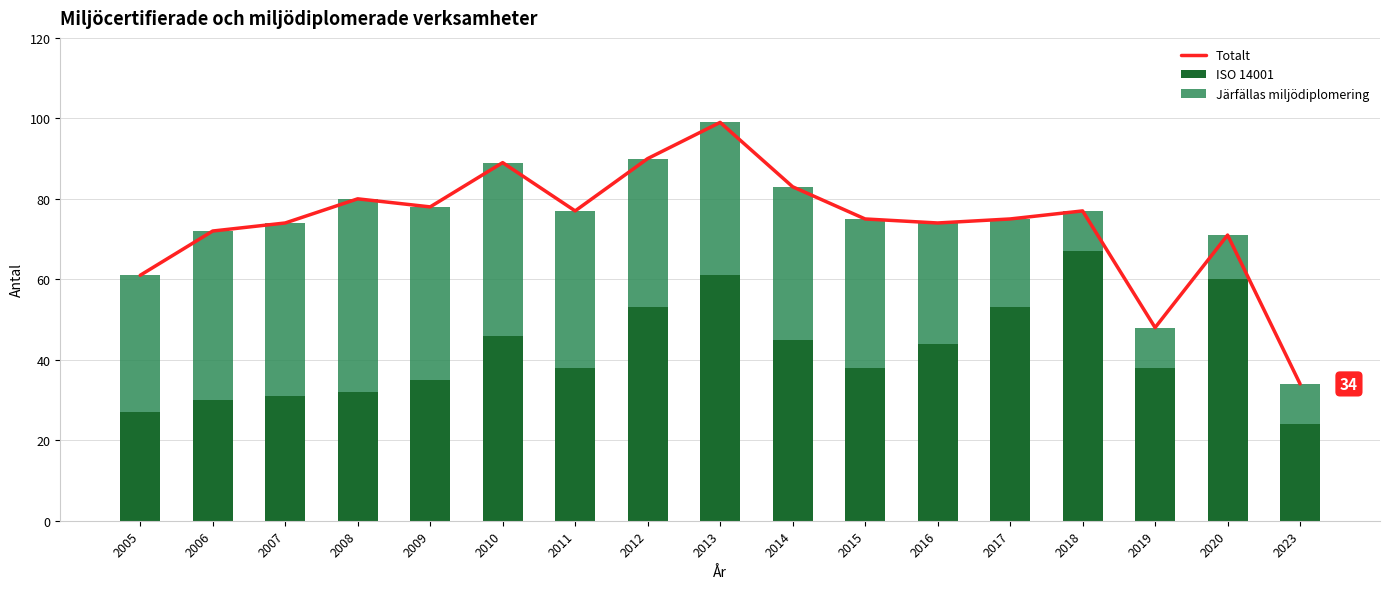

Count the number of categories in the chart.

17